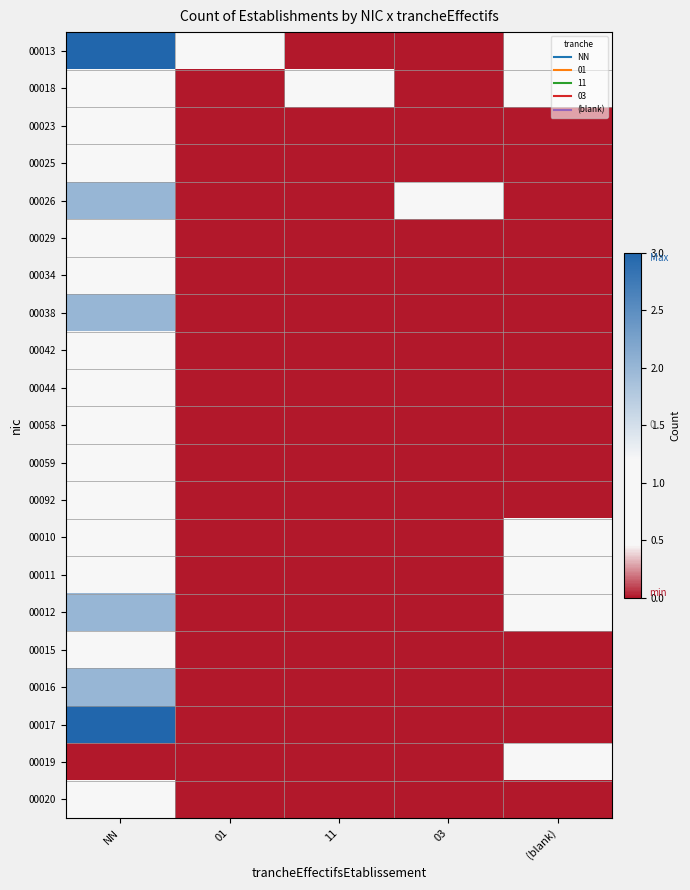

What is the total value across all series at 03?

1